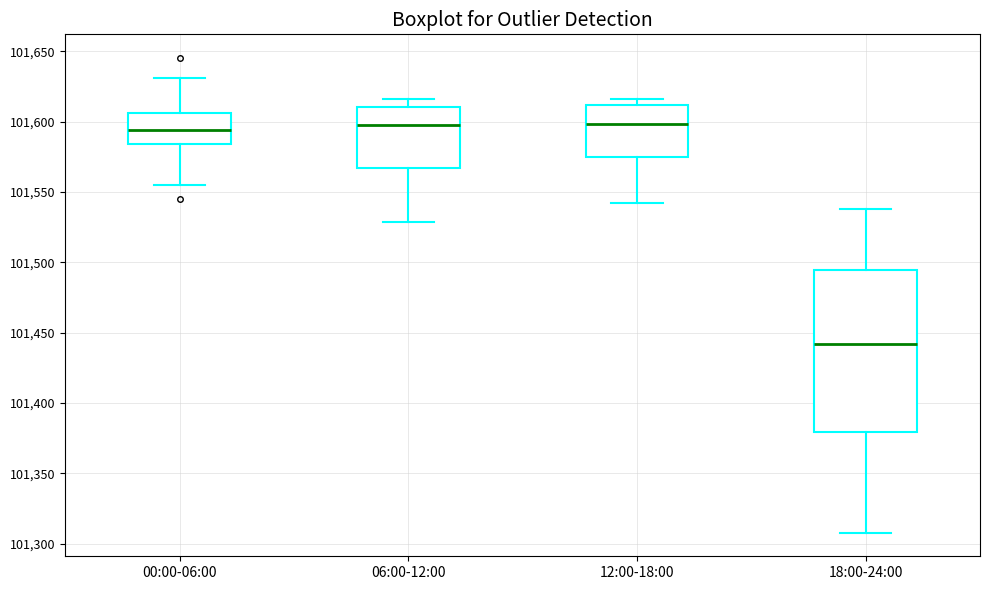

Where does the median line of the box for 00:00-06:00 sit on the y-axis? The values are not printed on the chart, so give them approximately, as read against the axis.

101595